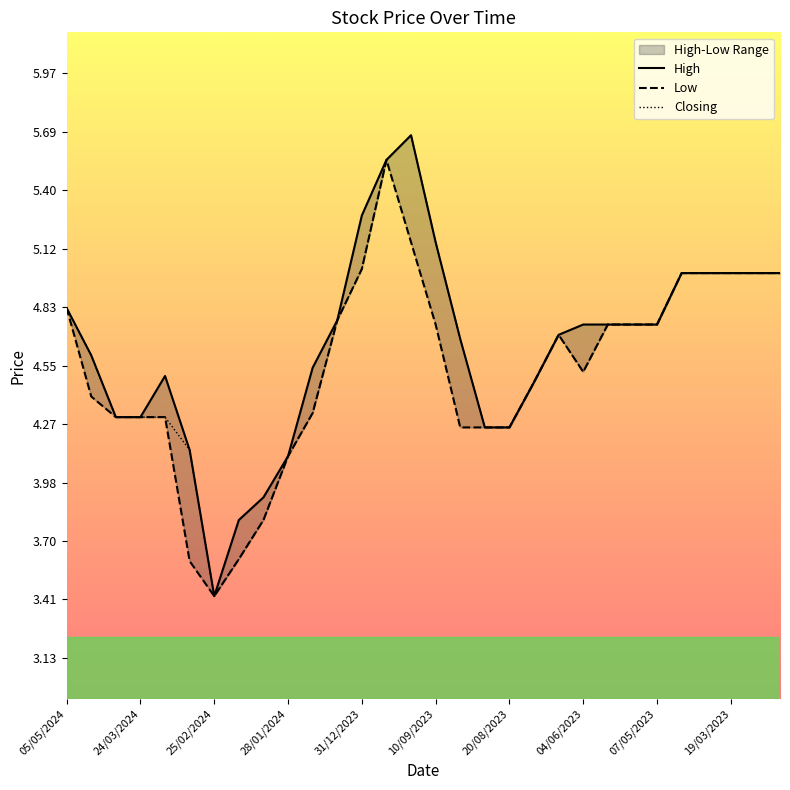

How many lines are shown in the chart?

3